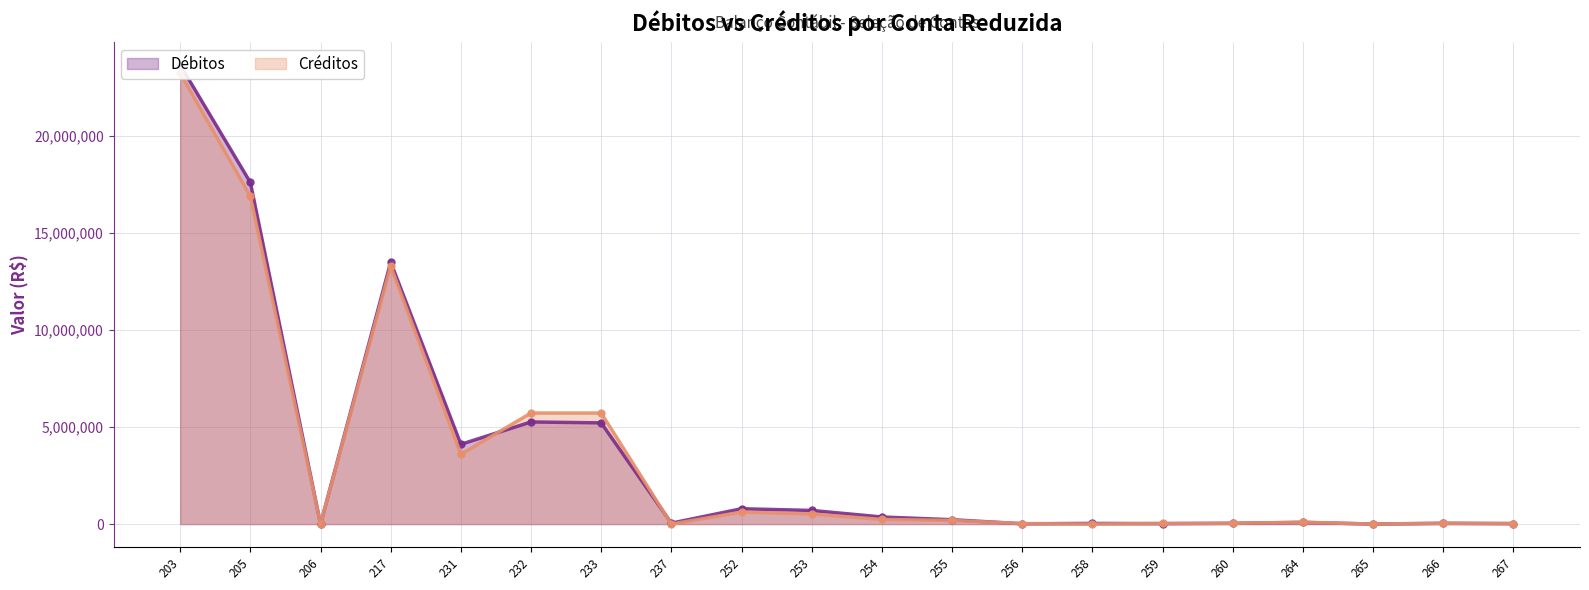

The Débitos series shows 1230196.2 at 253. True or false?

False